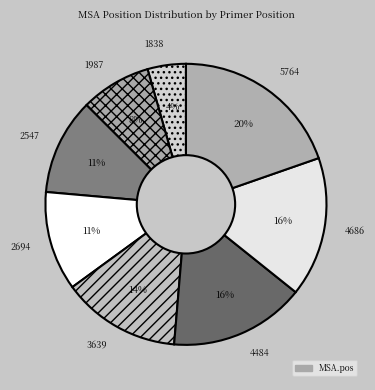

Combined, do 5764 and 1987 account for over 50%?

No